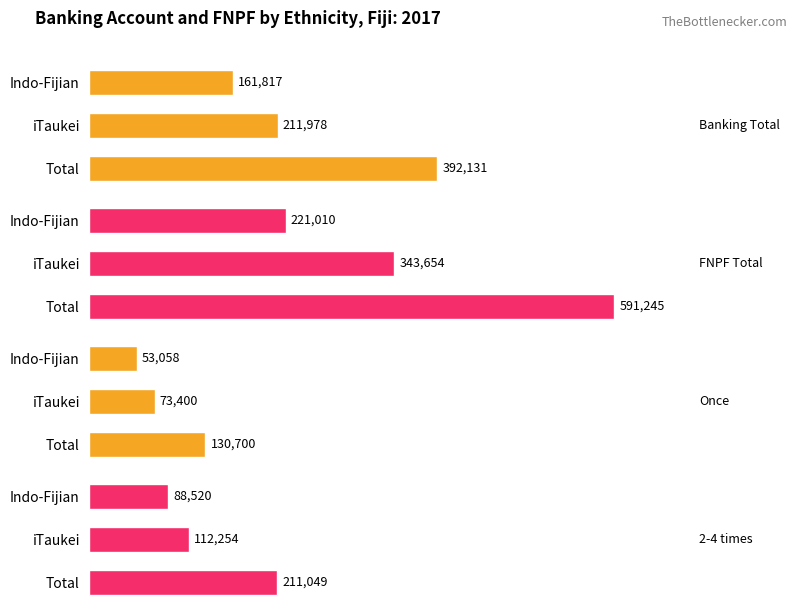

How many data points in Banking Total are above 211978?

1